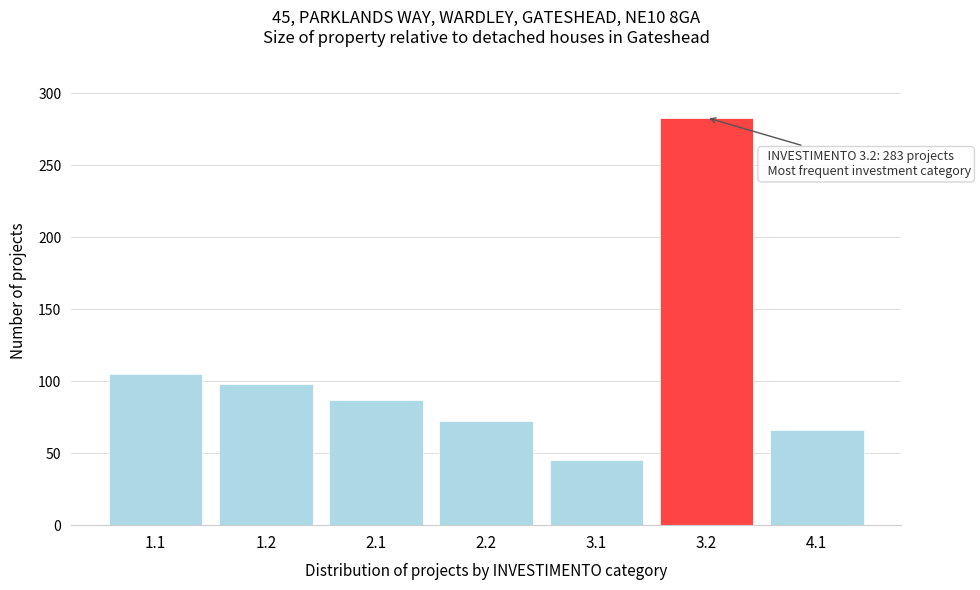

Reading left to right, extract all data points from this chart.

1.1=105	1.2=98	2.1=87	2.2=72	3.1=45	3.2=283	4.1=66